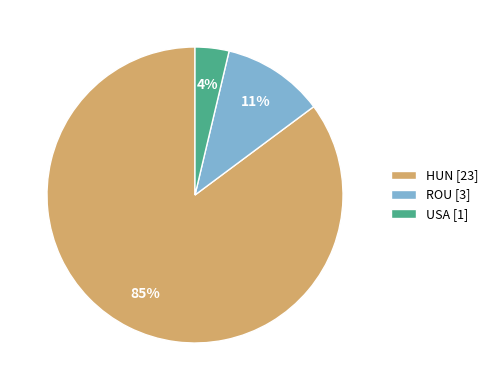

What percentage is the HUN slice, to the nearest percent?

85%